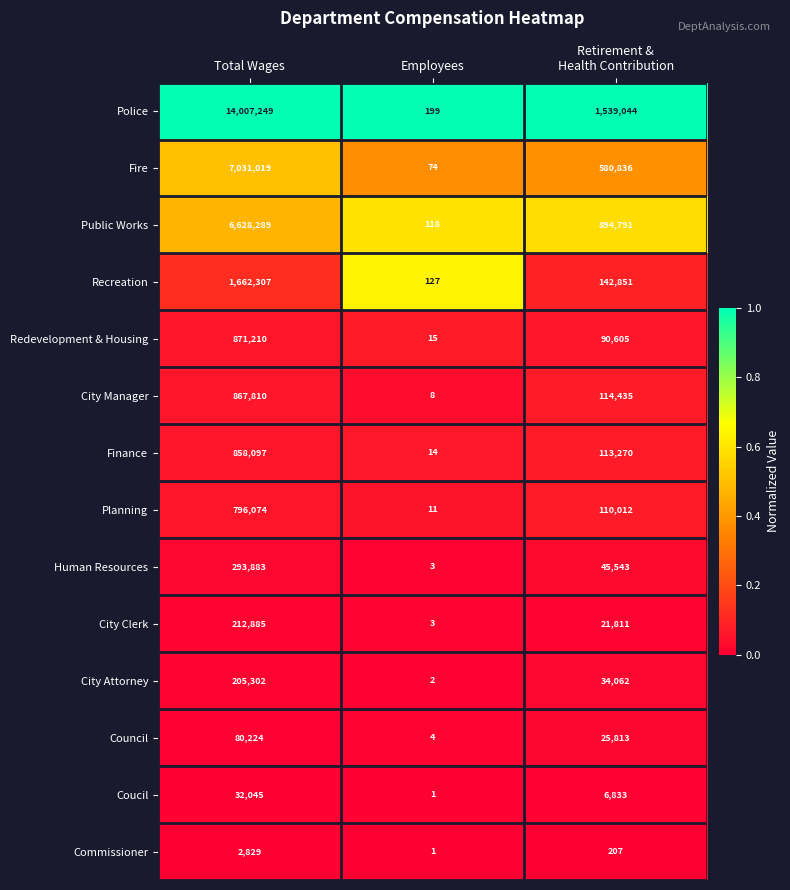

What is the sum of all Fire values?

7611929